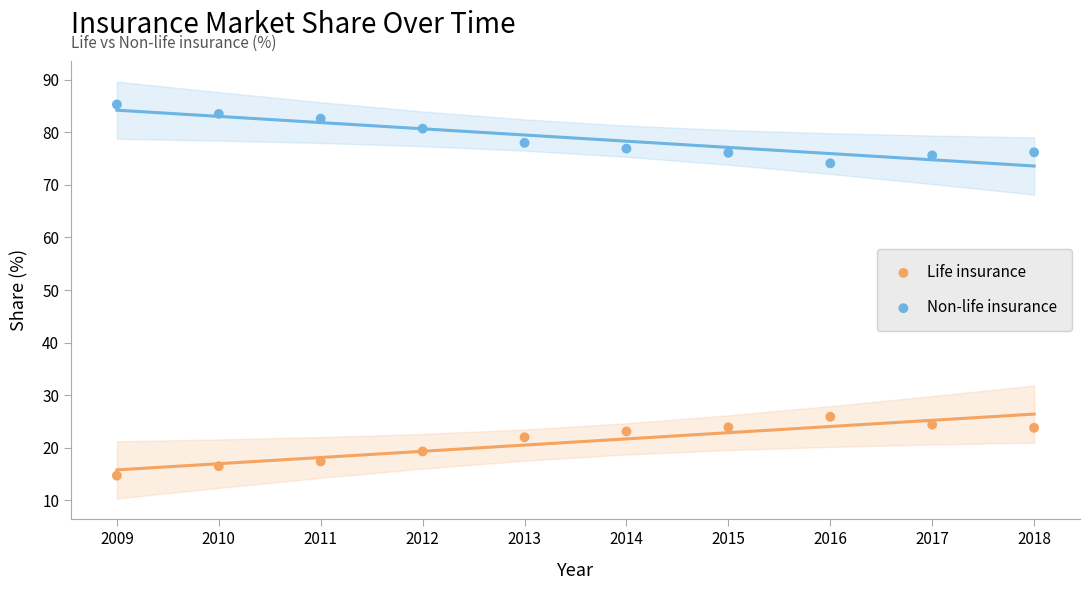

Which series contains the highest Y value?

Non-life insurance